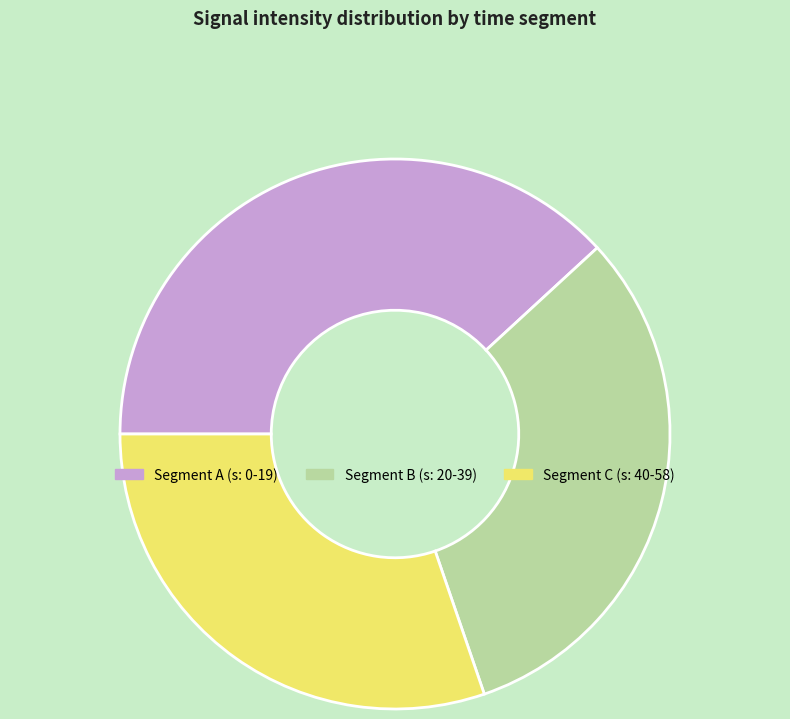

True or false: Segment C (s: 40-58) accounts for 30% of the total.

True